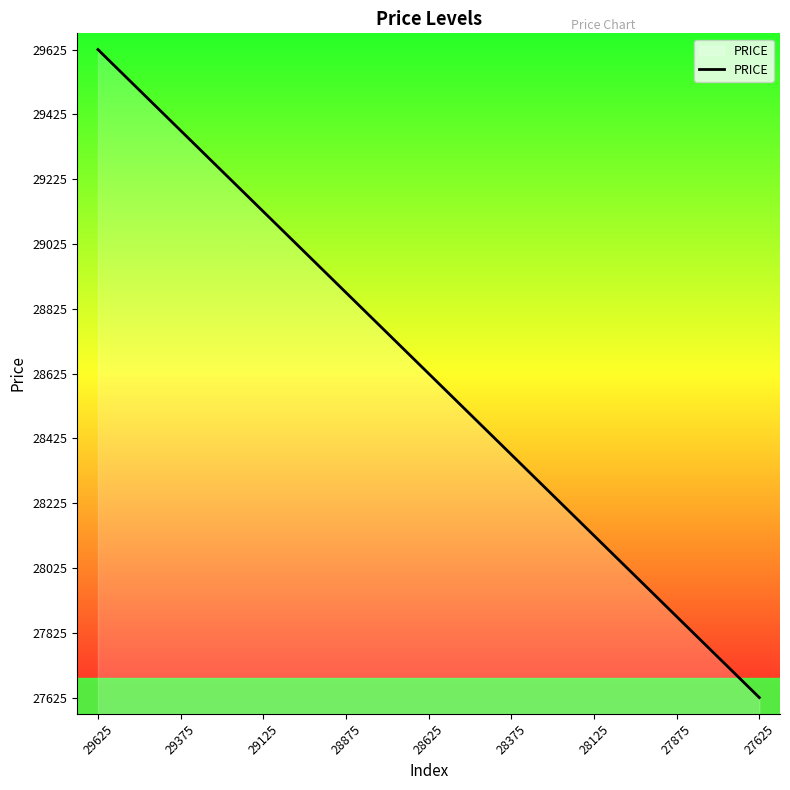

How many distinct data groups are displayed?

1